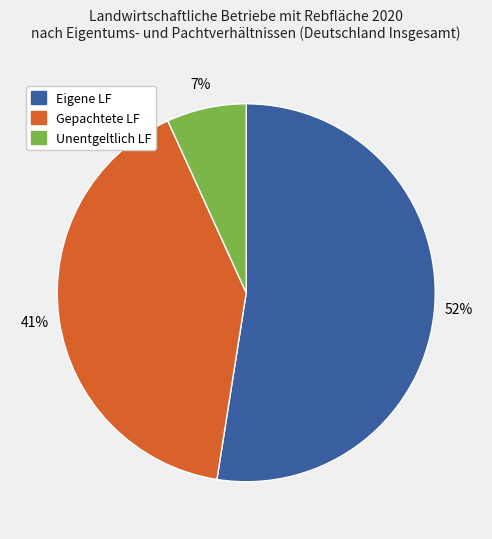

To the nearest percent, what is the average slice percentage?

33%